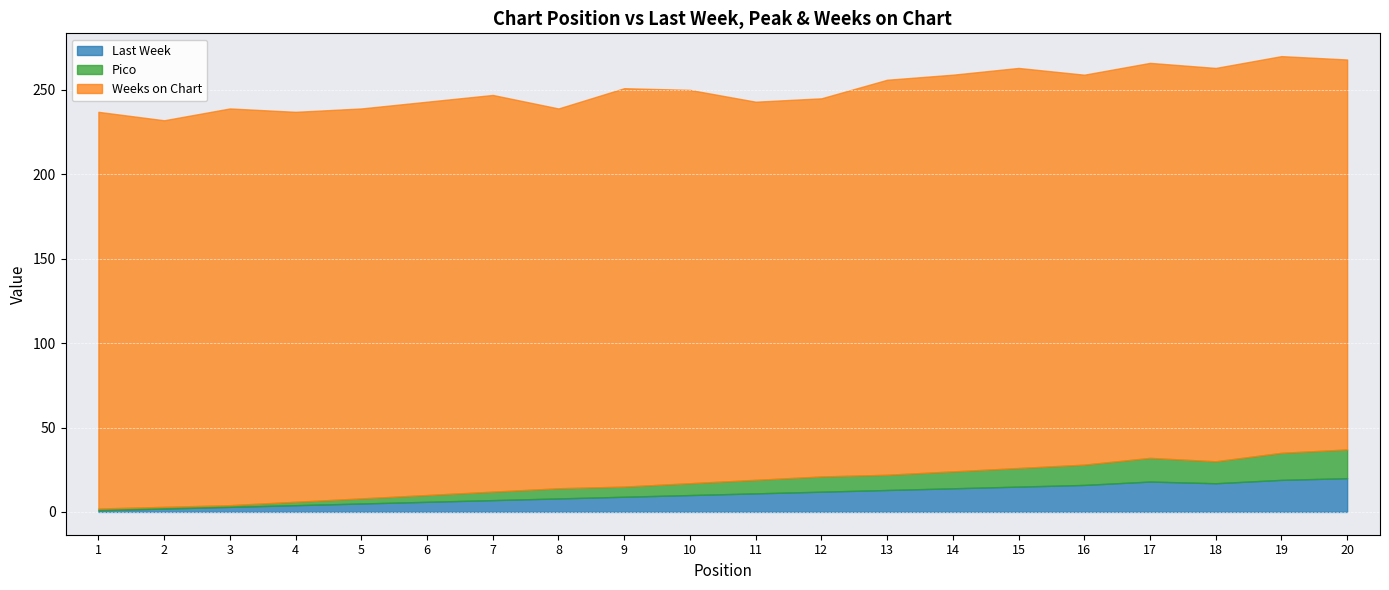

Reading left to right, transcribe all the data shown in this chart.

Last Week: 1=1	2=2	3=3	4=4	5=5	6=6	7=7	8=8	9=9	10=10	11=11	12=12	13=13	14=14	15=15	16=16	17=18	18=17	19=19	20=20
Pico: 1=1	2=1	3=1	4=2	5=3	6=4	7=5	8=6	9=6	10=7	11=8	12=9	13=9	14=10	15=11	16=12	17=14	18=13	19=16	20=17
Weeks on Chart: 1=235	2=229	3=235	4=231	5=231	6=233	7=235	8=225	9=236	10=233	11=224	12=224	13=234	14=235	15=237	16=231	17=234	18=233	19=235	20=231